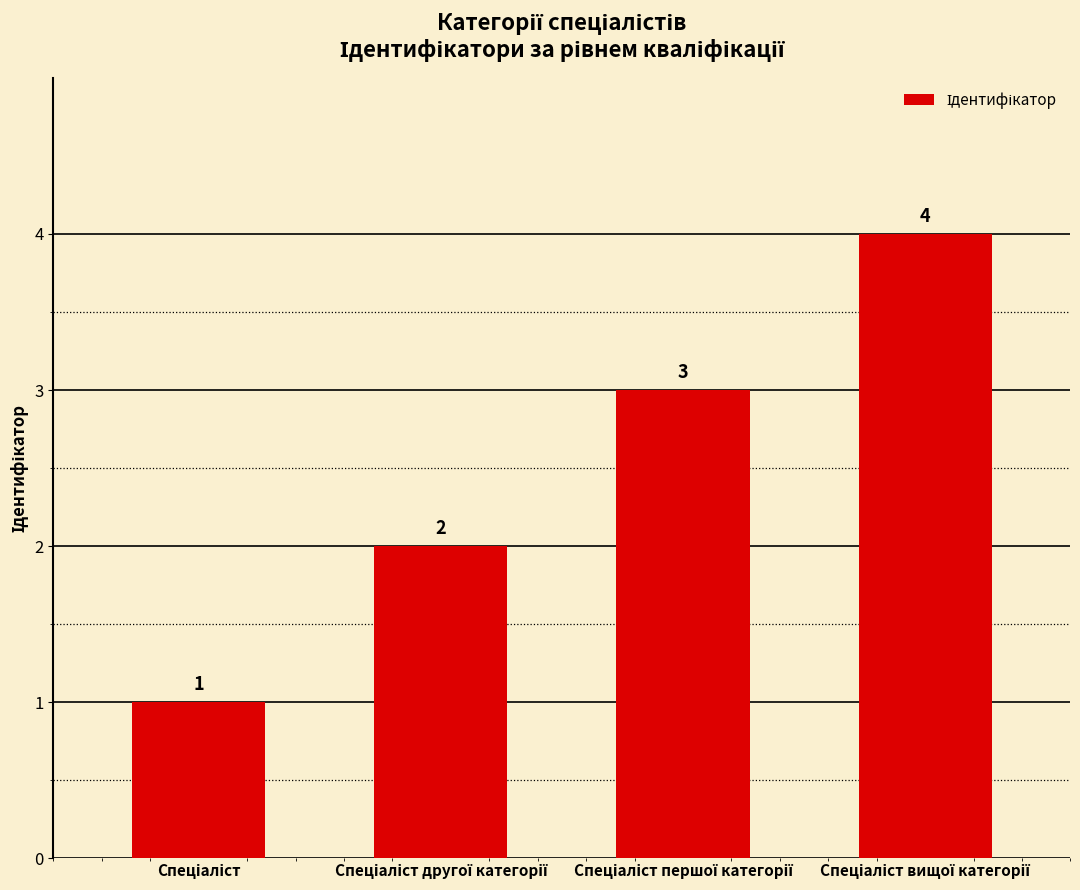

Reading right to left, list all the values displayed in this chart.

4	3	2	1